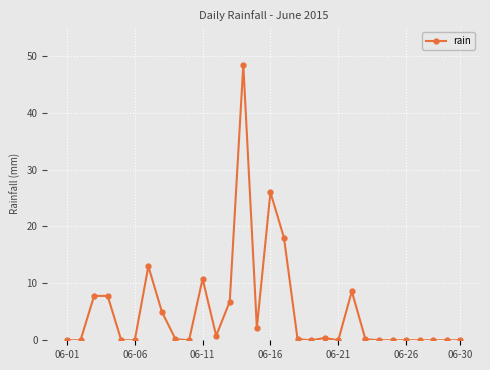

What is the maximum value shown in the chart?

48.4